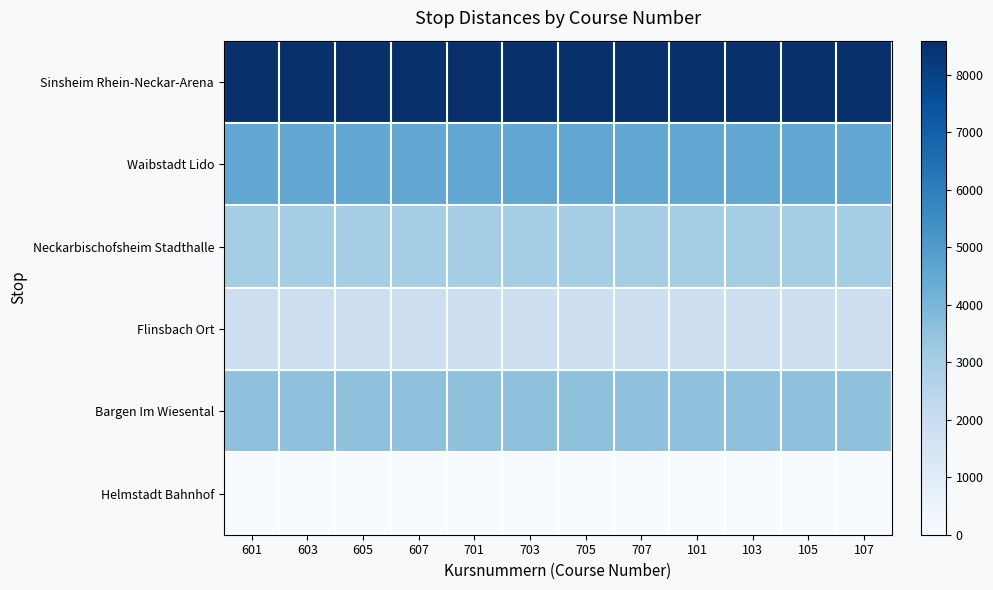

Reading left to right, extract all data points from this chart.

Sinsheim Rhein-Neckar-Arena: 601=8597	603=8597	605=8597	607=8597	701=8597	703=8597	705=8597	707=8597	101=8597	103=8597	105=8597	107=8597
Waibstadt Lido: 601=4539	603=4539	605=4539	607=4539	701=4539	703=4539	705=4539	707=4539	101=4539	103=4539	105=4539	107=4539
Neckarbischofsheim Stadthalle: 601=3042	603=3042	605=3042	607=3042	701=3042	703=3042	705=3042	707=3042	101=3042	103=3042	105=3042	107=3042
Flinsbach Ort: 601=1829	603=1829	605=1829	607=1829	701=1829	703=1829	705=1829	707=1829	101=1829	103=1829	105=1829	107=1829
Bargen Im Wiesental: 601=3546	603=3546	605=3546	607=3546	701=3546	703=3546	705=3546	707=3546	101=3546	103=3546	105=3546	107=3546
Helmstadt Bahnhof: 601=0	603=0	605=0	607=0	701=0	703=0	705=0	707=0	101=0	103=0	105=0	107=0